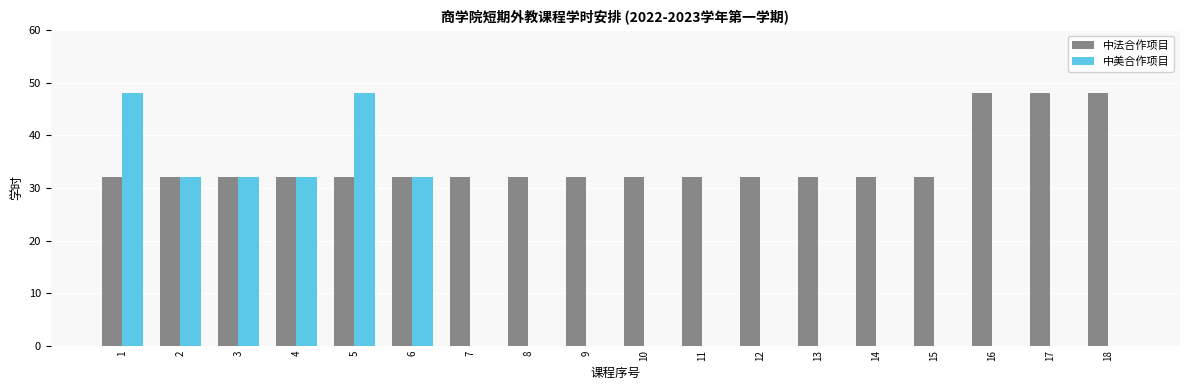

Which series has the largest total across all categories?

中法合作项目